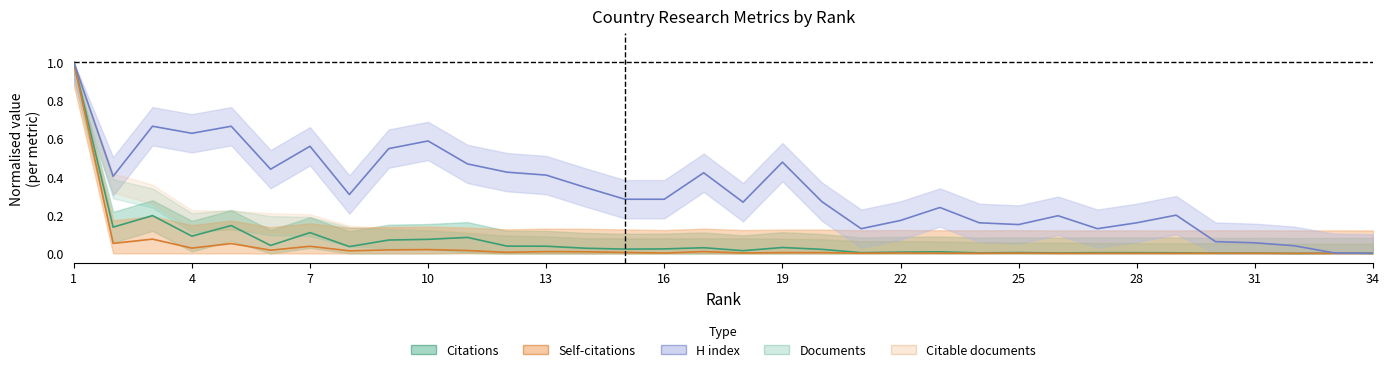

What value does the H index series have at 20?

0.3